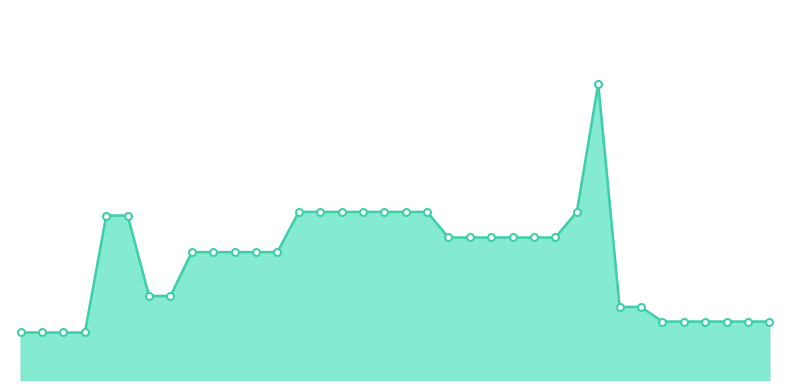

Does the chart display data point markers on the line(s)?

No